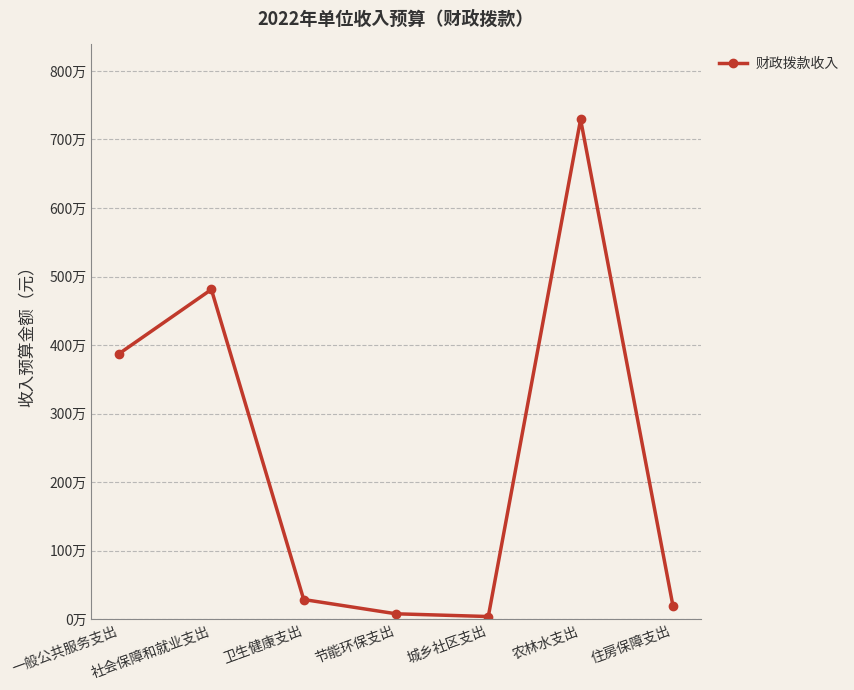

What is the difference between the values at 卫生健康支出 and 一般公共服务支出?

3586700